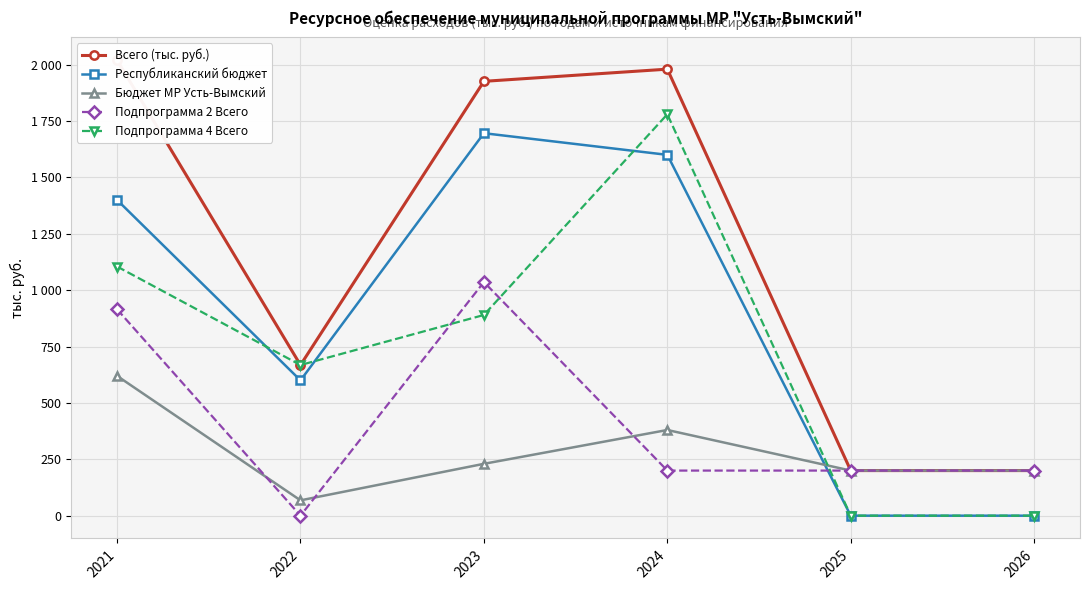

What is the value of the Всего (тыс. руб.) point at the 5th from the left?

200.0